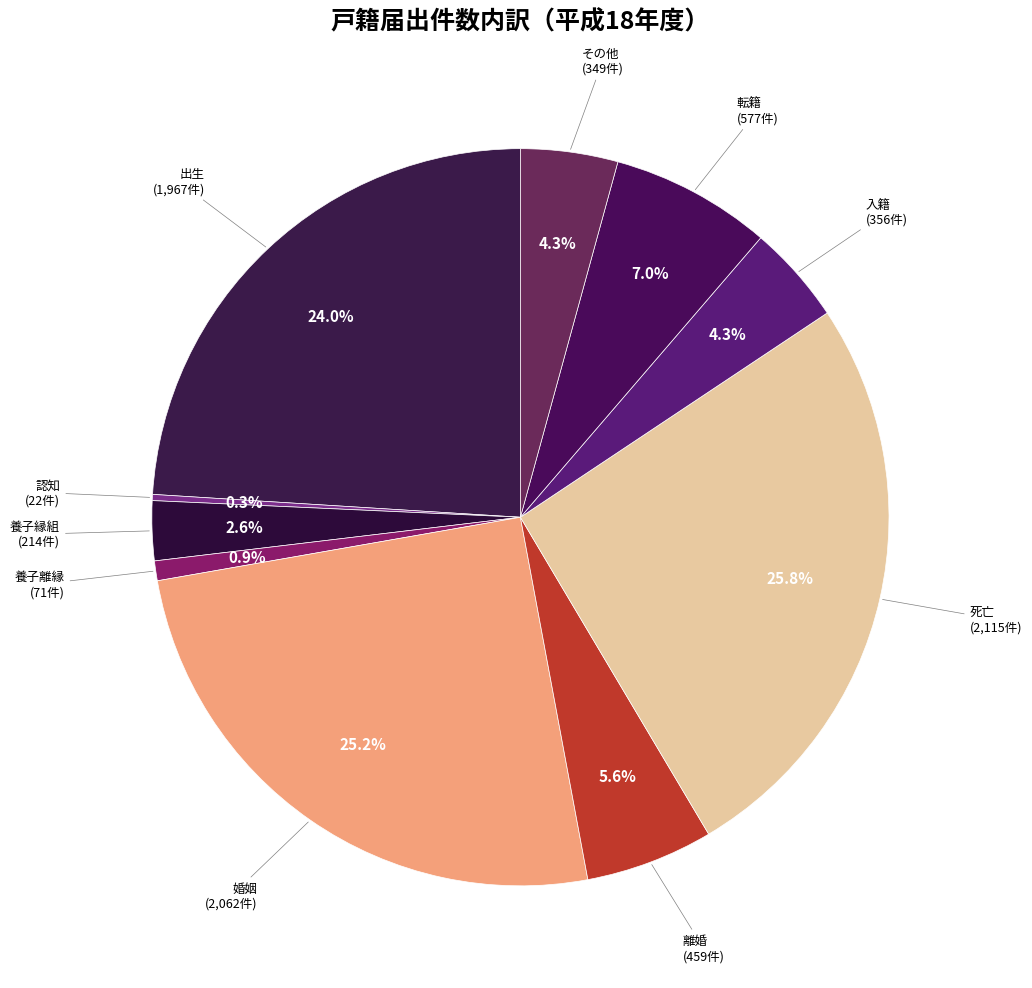

To the nearest percent, what is the average slice percentage?

10%